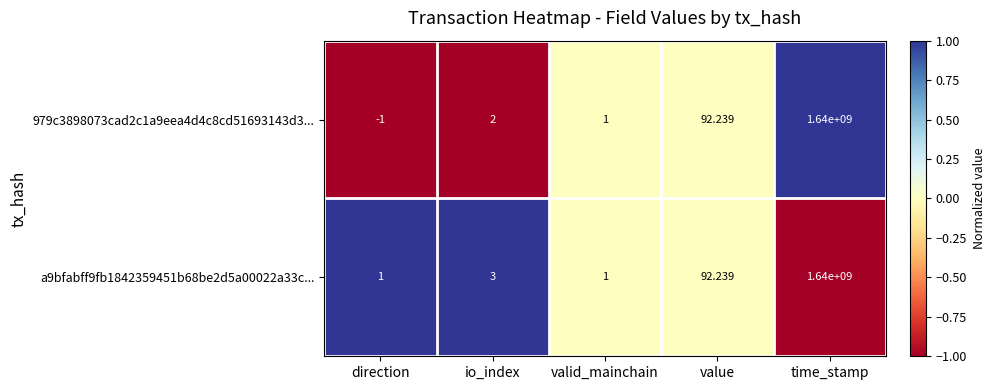

How many categories are shown in the chart?

5